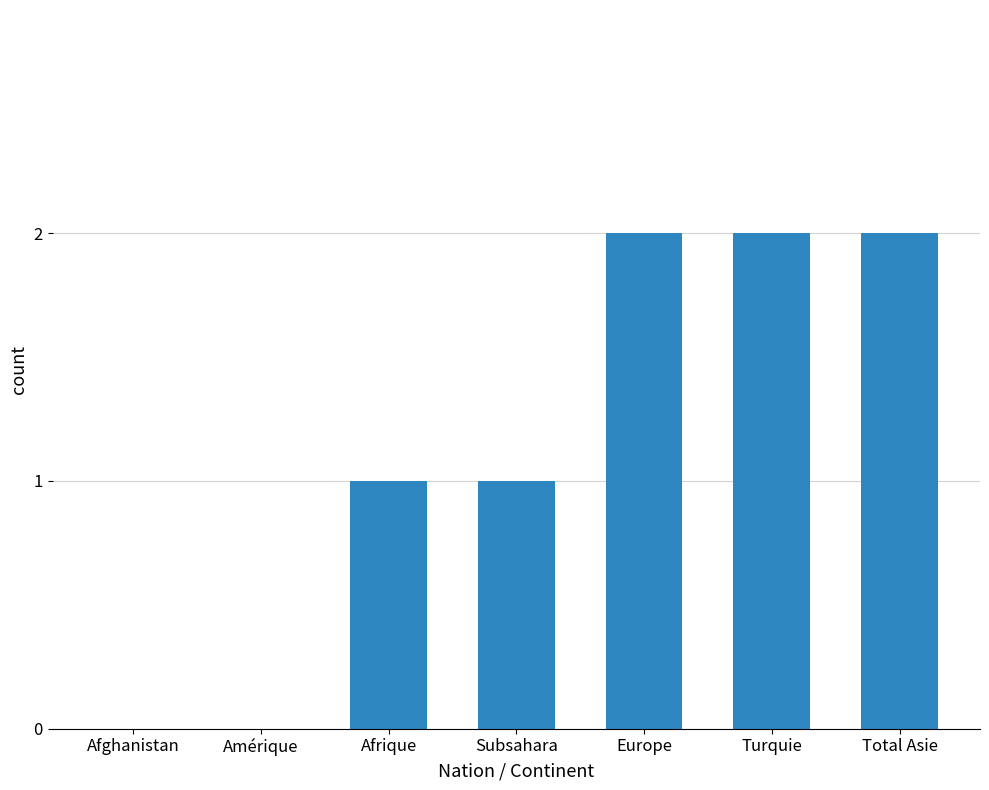

True or false: the data shows 1 at Afrique.

True